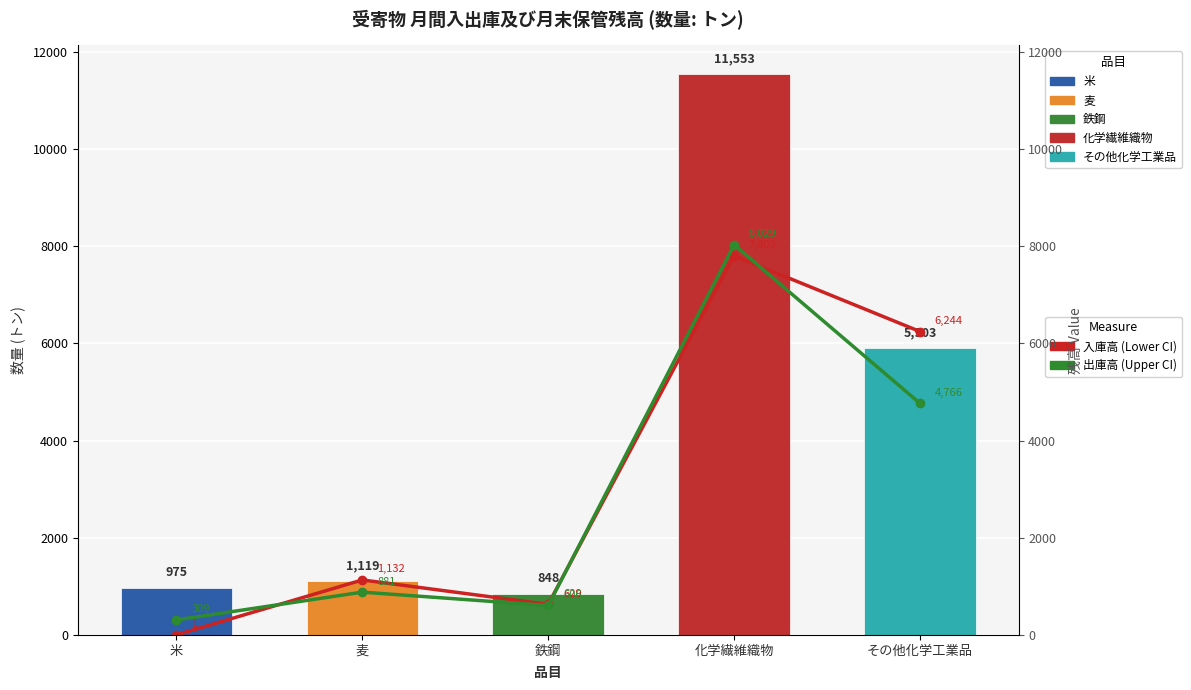

Reading left to right, transcribe all the data shown in this chart.

入庫高 (Lower CI): 米=1	麦=1132	鉄鋼=629	化学繊維織物=7803	その他化学工業品=6244
出庫高 (Upper CI): 米=309	麦=881	鉄鋼=606	化学繊維織物=8029	その他化学工業品=4766
当月末保管残高(数量): 米=975	麦=1119	鉄鋼=848	化学繊維織物=11553	その他化学工業品=5903